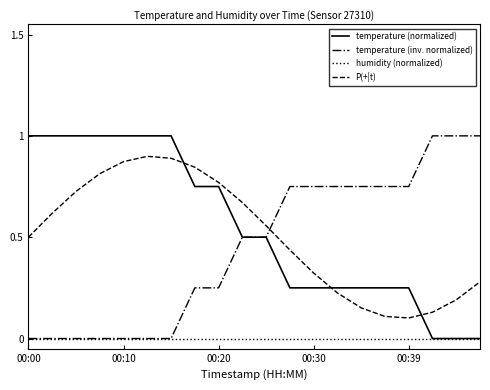

True or false: P(+|t) has more than 1 points higher than both neighbors.

False